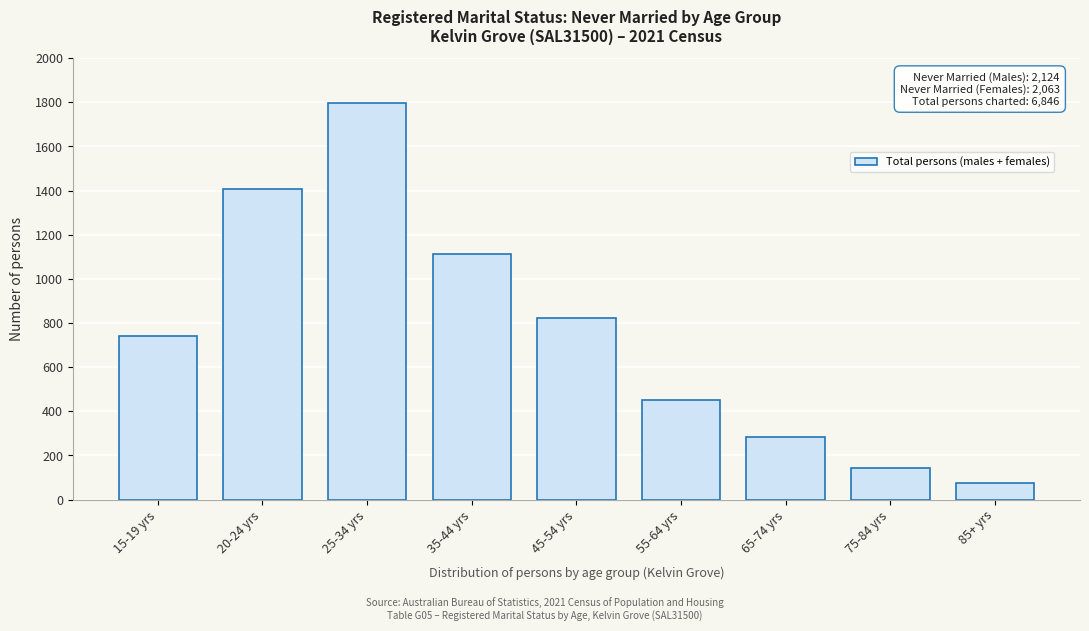

Reading right to left, what are all the values shown in this chart?

85+ yrs=73	75-84 yrs=144	65-74 yrs=285	55-64 yrs=452	45-54 yrs=825	35-44 yrs=1113	25-34 yrs=1795	20-24 yrs=1408	15-19 yrs=742